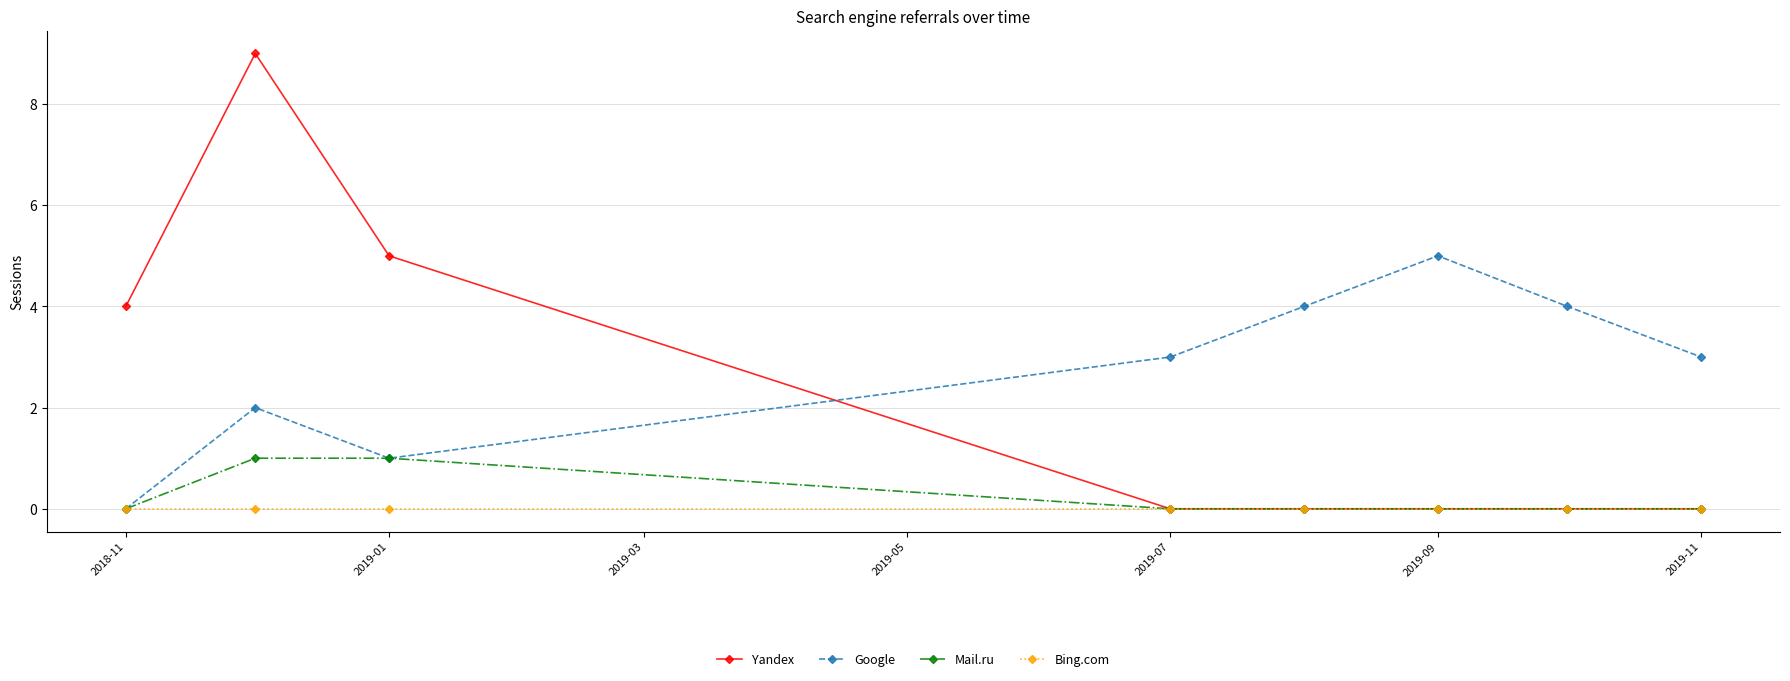

Rank the series by their maximum value, from lowest to highest.

Bing.com, Mail.ru, Google, Yandex